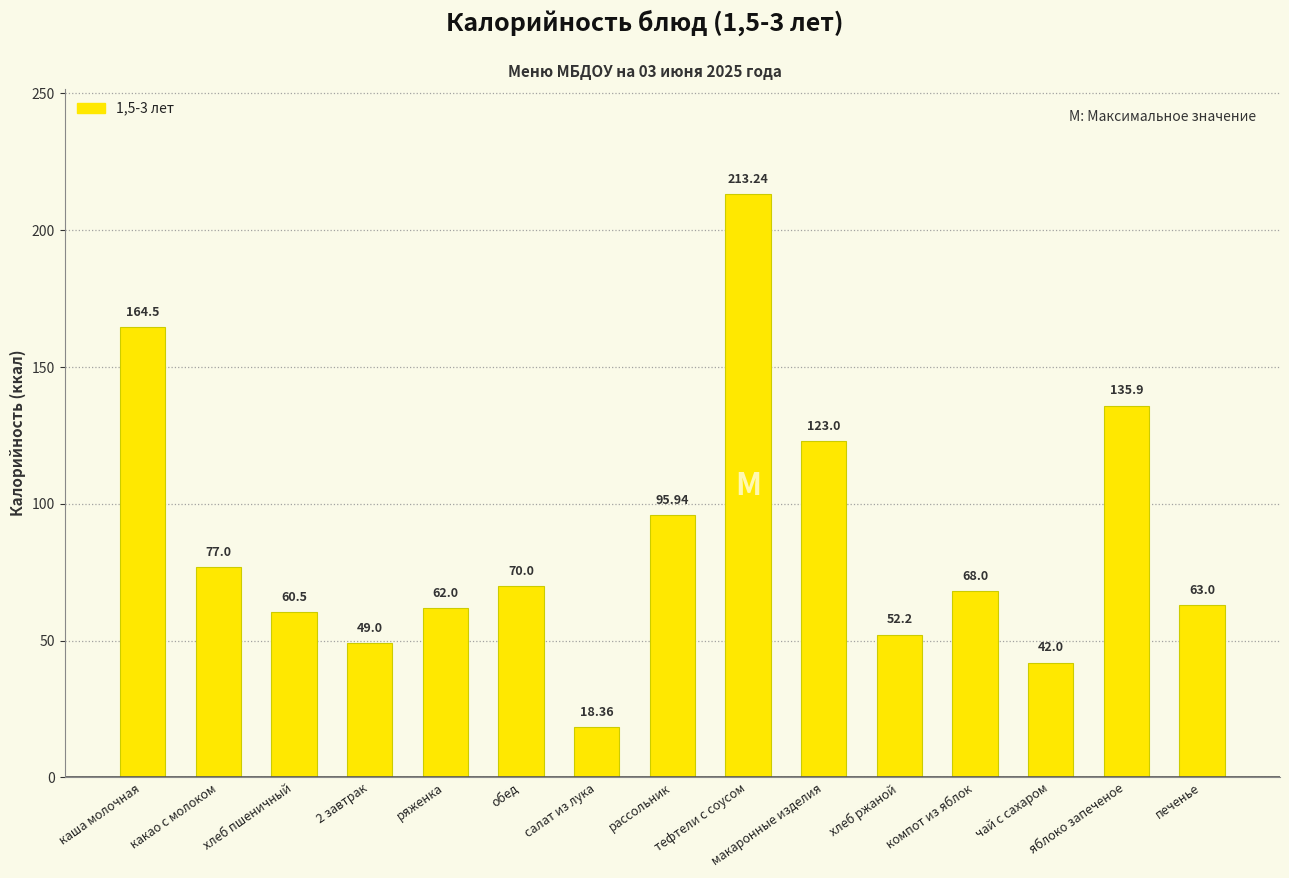

Where is the data nearest to the value 115?

макаронные изделия